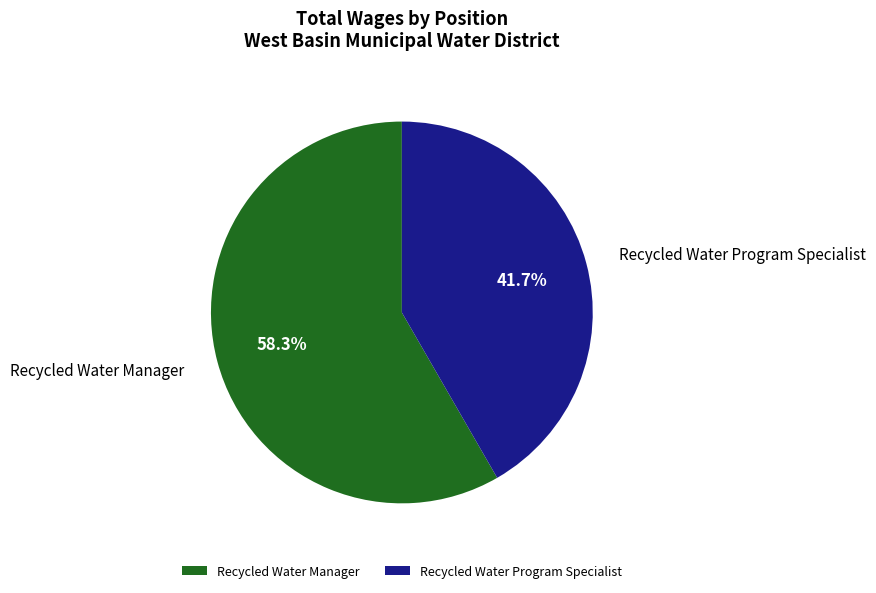

What percentage is the Recycled Water Program Specialist slice, to the nearest percent?

42%